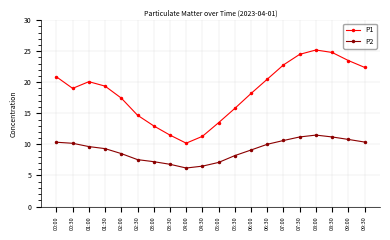

Is it true that P1 equals 12.7 at 00:30?

False